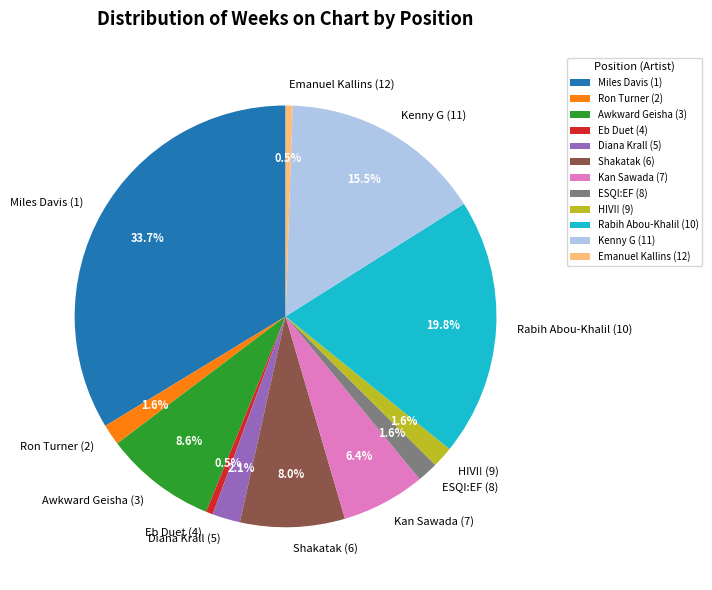

To the nearest percent, what percentage of the pie is Kan Sawada (7)?

6%